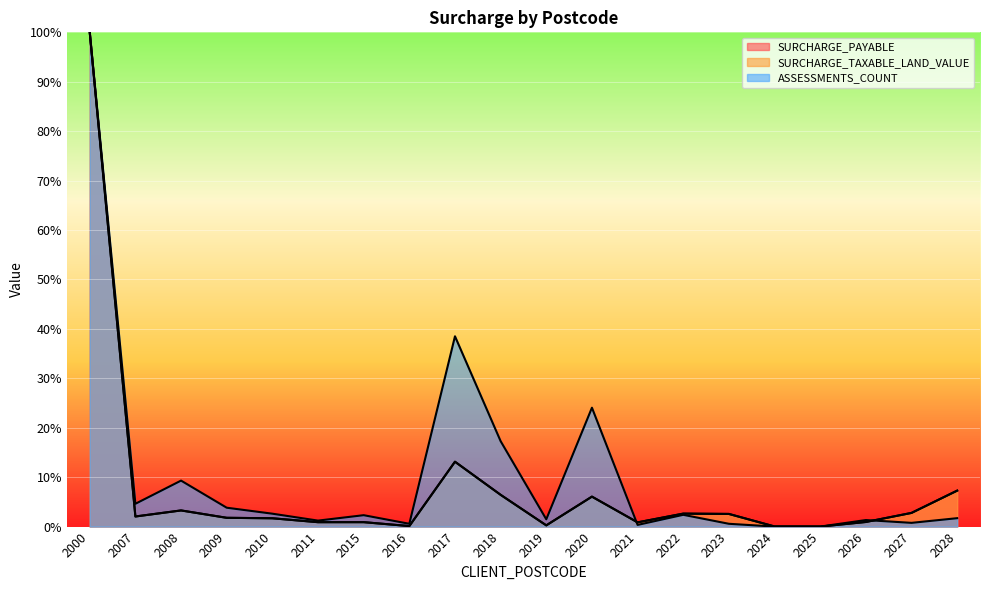

Where does the SURCHARGE_TAXABLE_LAND_VALUE series first go above 2?

2000